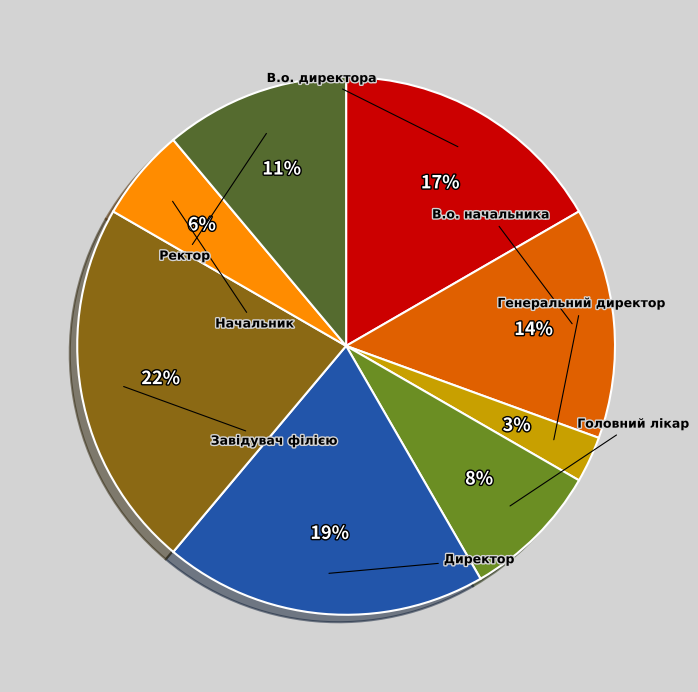

To the nearest percent, what is the difference between the largest and smallest slice percentages?

19%